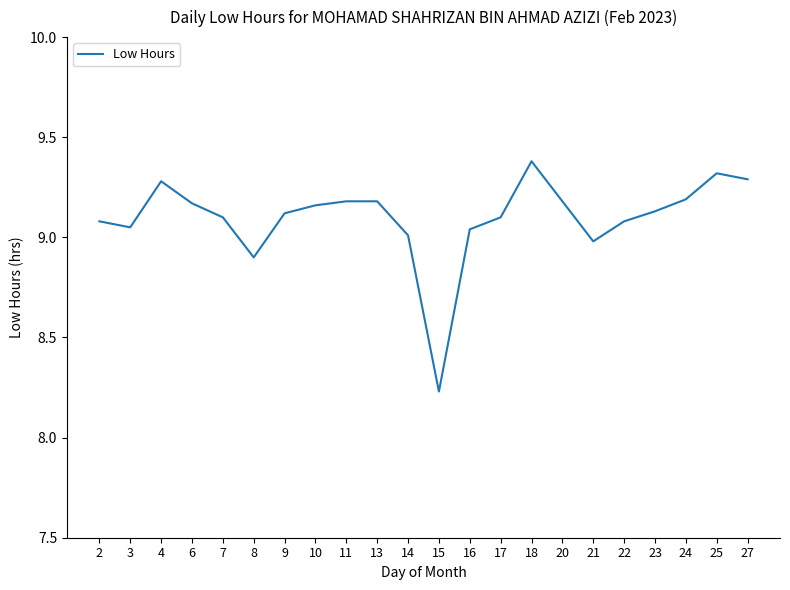

Which has a higher value, 10 or 17?

10